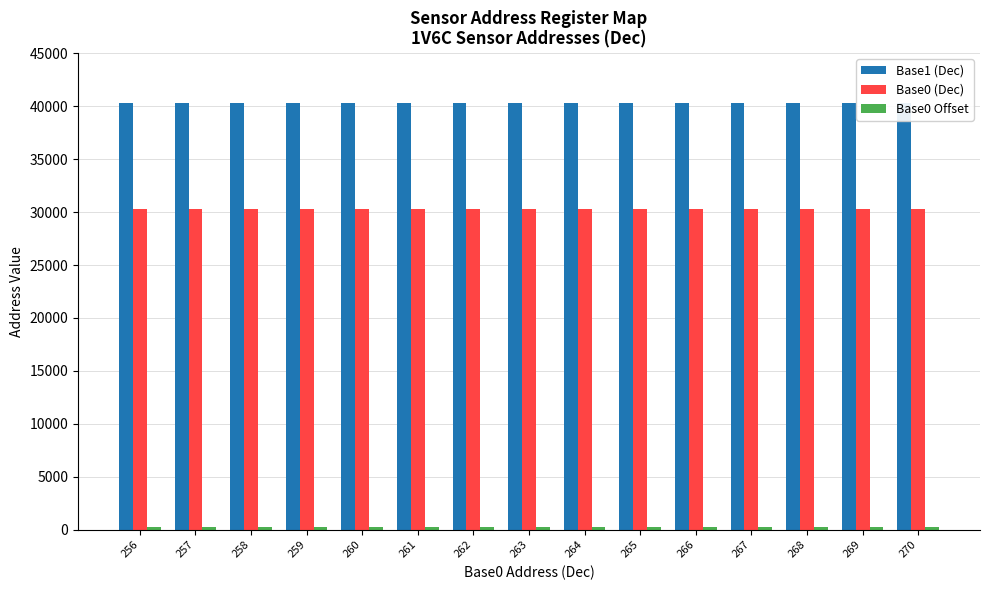

Does the chart contain any negative values?

No